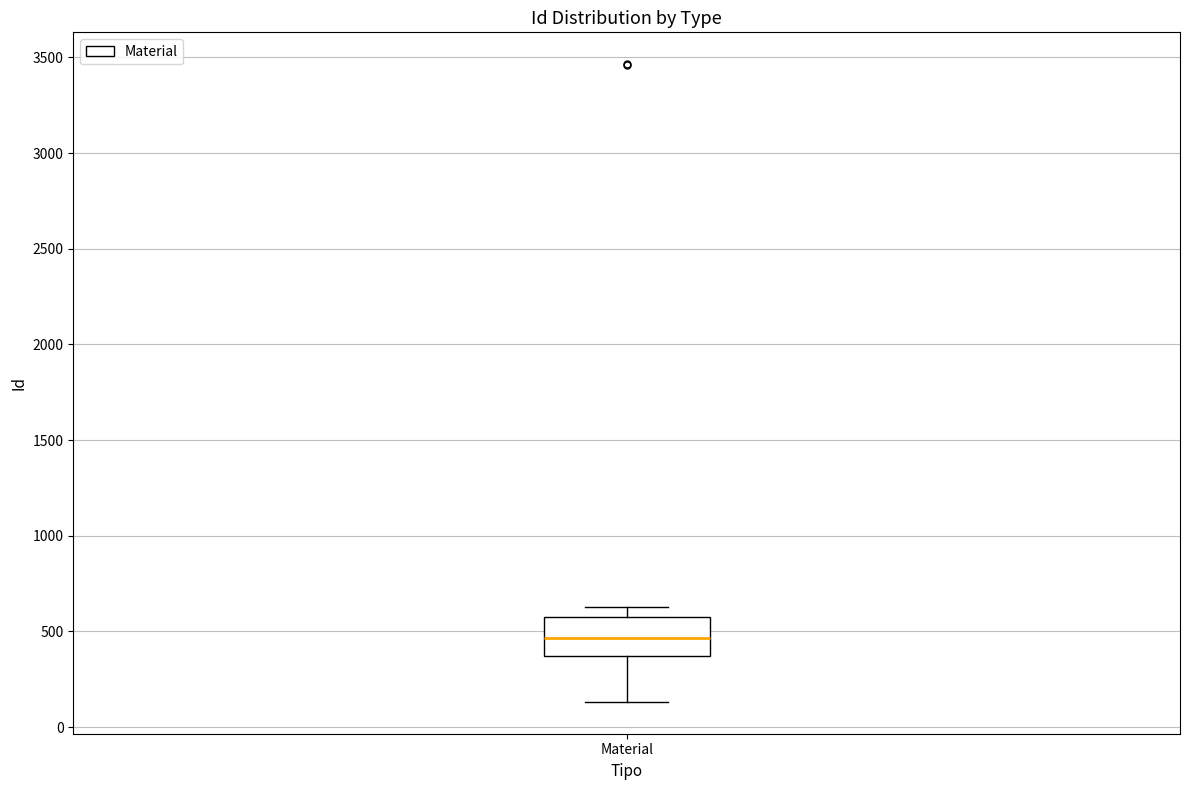

Read this box plot against the y-axis: the position of the median line, the range covered by the box, and the ends of both whiskers. The values are not printed on the chart, so give them approximately, as read against the axis.

median 450, box 350 to 600, whiskers 150 to 650